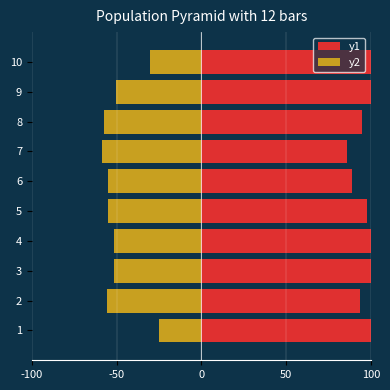

What are all the series names shown in the legend?

y2, y1